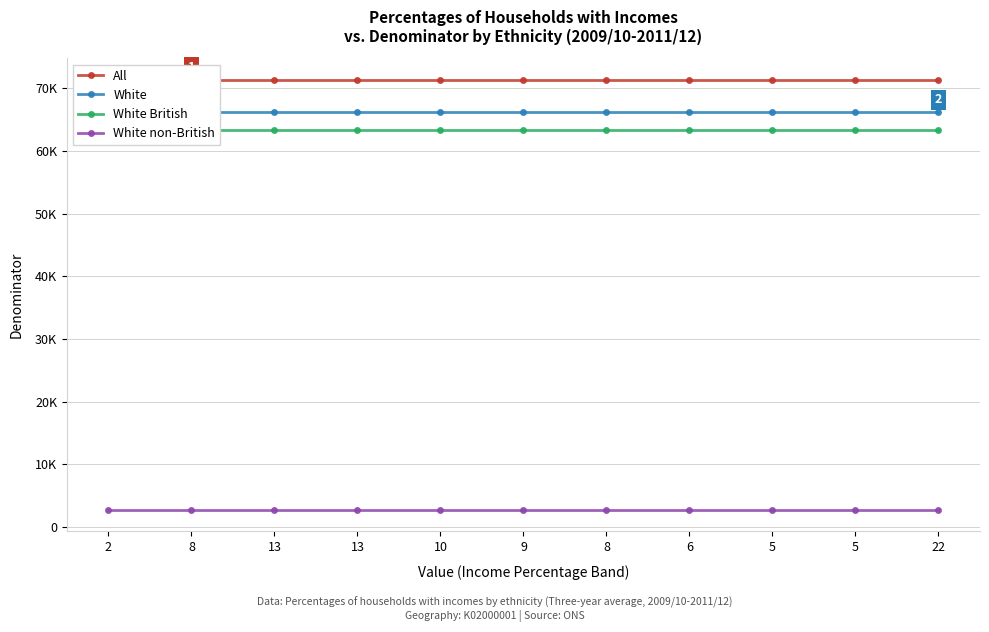

Which series has the widest spread of values?

All